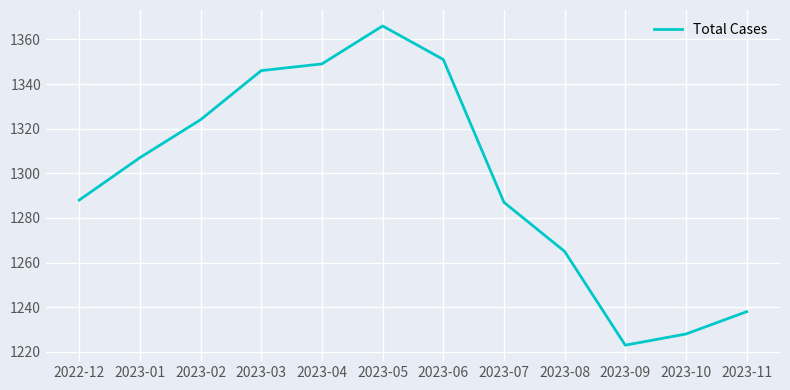

Read the value at 2023-08.

1265